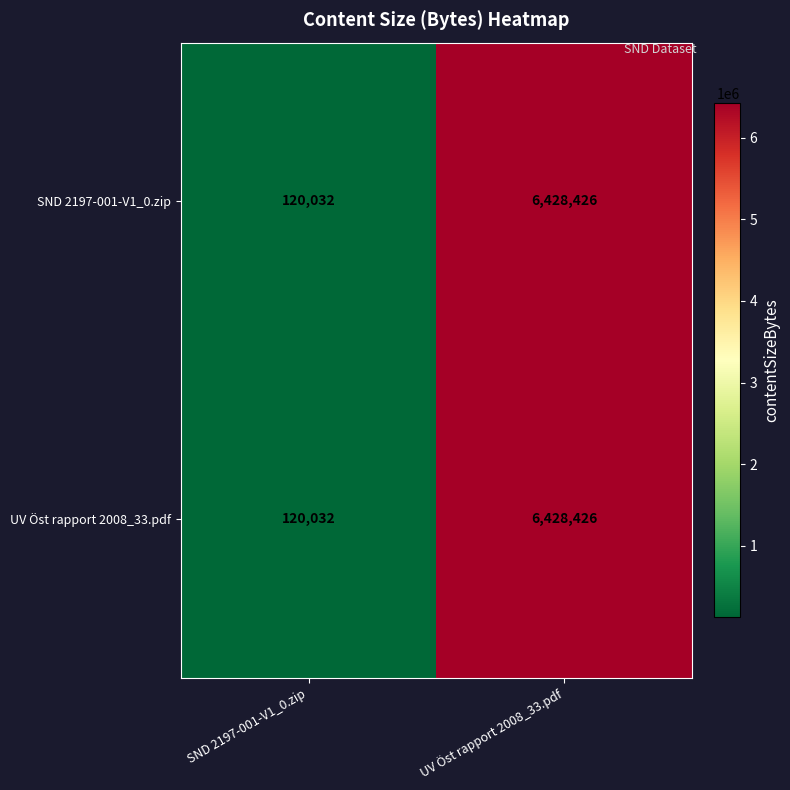

At which category does the chart reach its peak across all series?

UV Öst rapport 2008_33.pdf